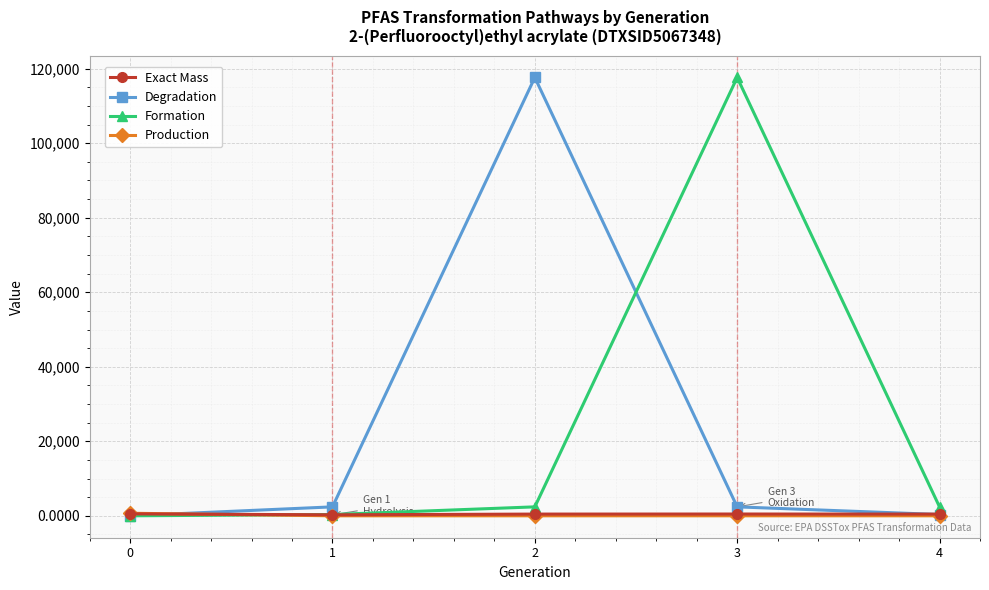

The value of Production at 4 is 0.0. True or false?

True